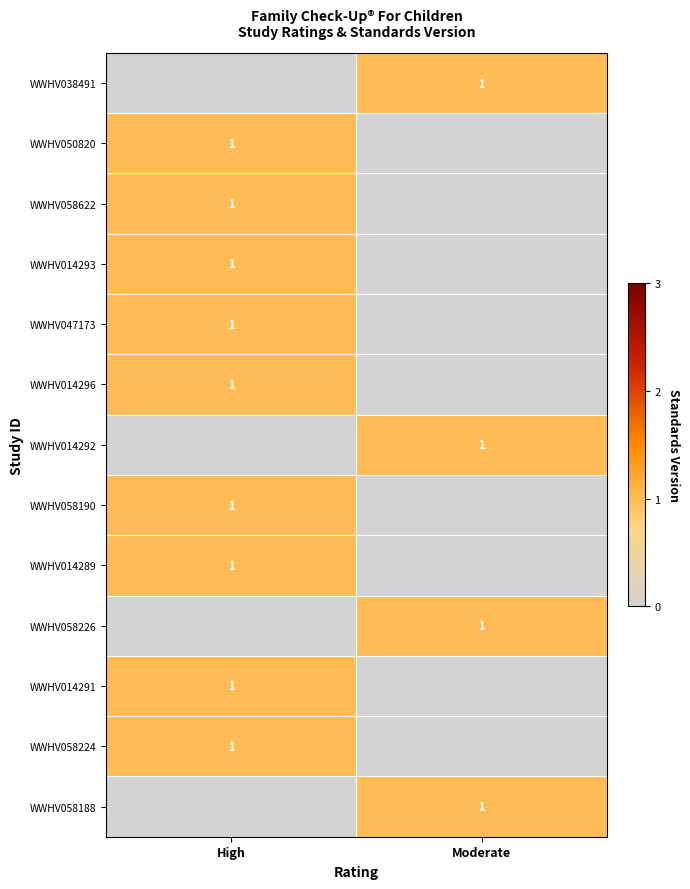

What is the total value across all series at High?

9